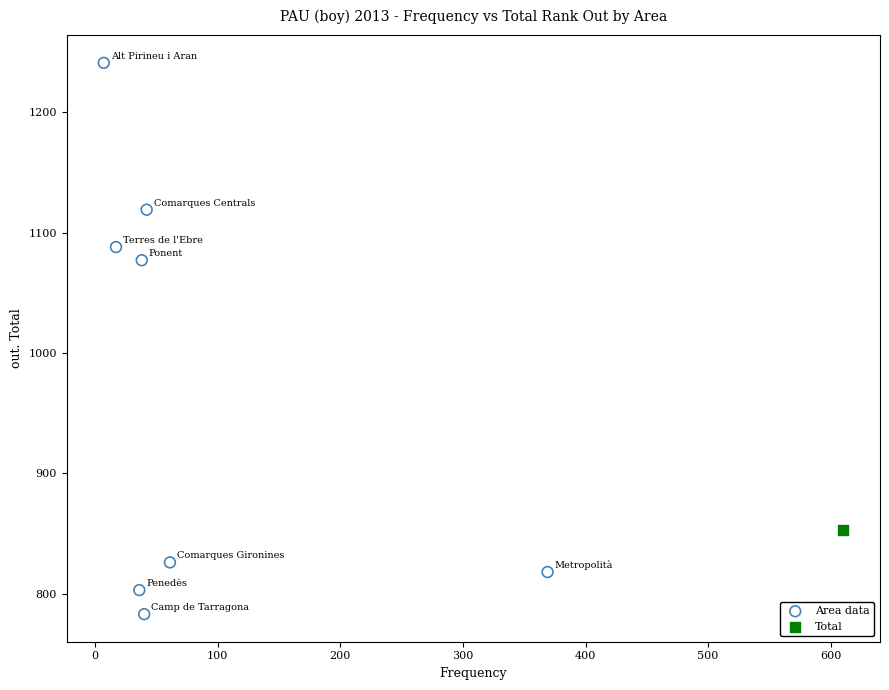

What are all the series names shown in the legend?

Area data, Total